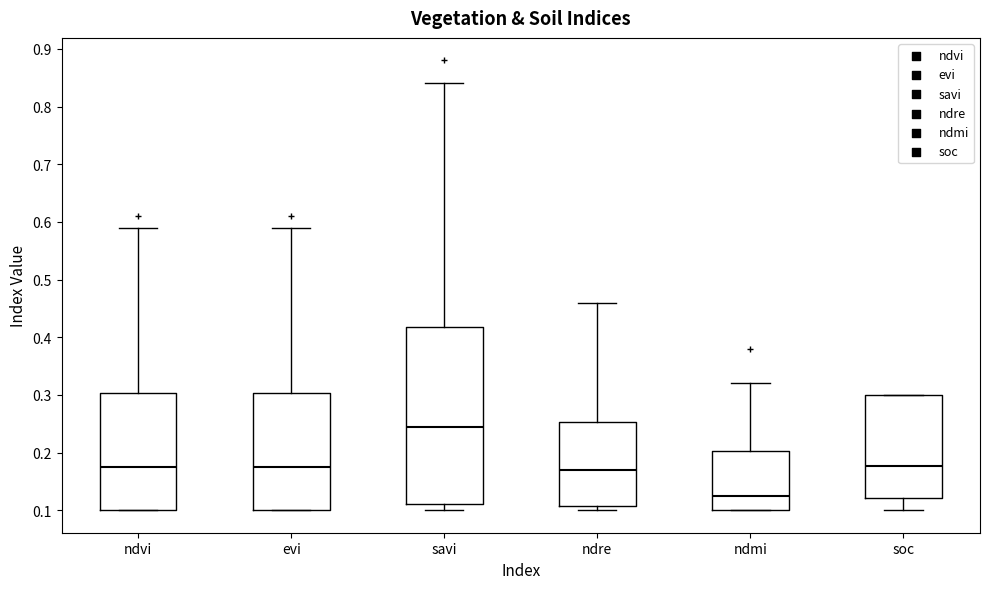

Reading left to right, transcribe this box plot: for each box, give where its median line is, the range the box spans, and where its two whiskers end, as read against the y-axis. The values are not printed on the chart, so give them approximately, as read against the axis.

ndvi: median 0.18, box 0.10 to 0.30, whiskers 0.10 to 0.59
evi: median 0.18, box 0.10 to 0.30, whiskers 0.10 to 0.59
savi: median 0.25, box 0.11 to 0.42, whiskers 0.10 to 0.84
ndre: median 0.17, box 0.11 to 0.25, whiskers 0.10 to 0.46
ndmi: median 0.13, box 0.10 to 0.20, whiskers 0.10 to 0.32
soc: median 0.18, box 0.12 to 0.30, whiskers 0.10 to 0.30